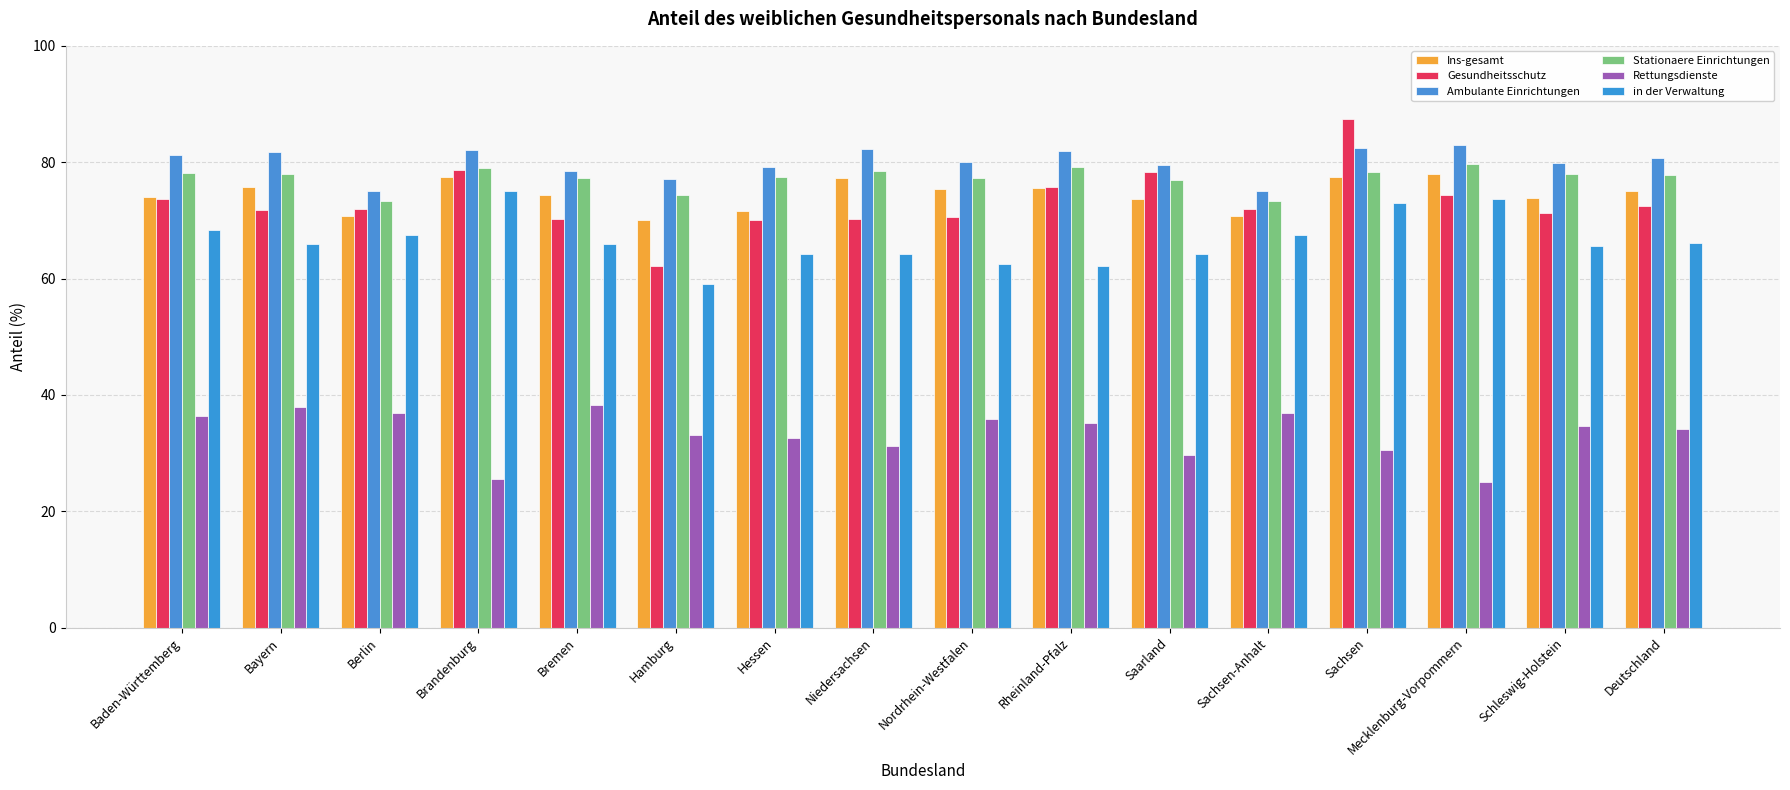

The value of Rettungsdienste at Rheinland-Pfalz is 35.2. True or false?

True